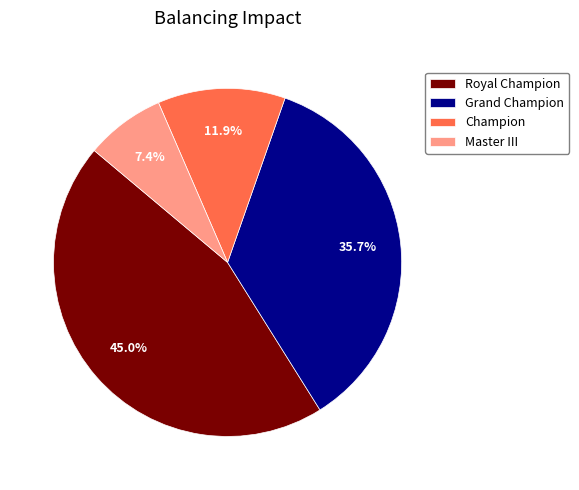

Approximately how many times larger is the value at Champion compared to Royal Champion?

0.3